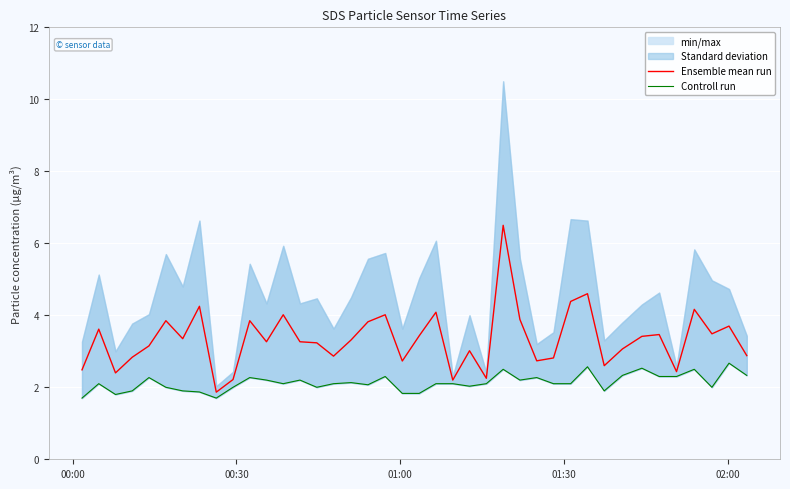

What is the maximum value shown in the chart?

6.5